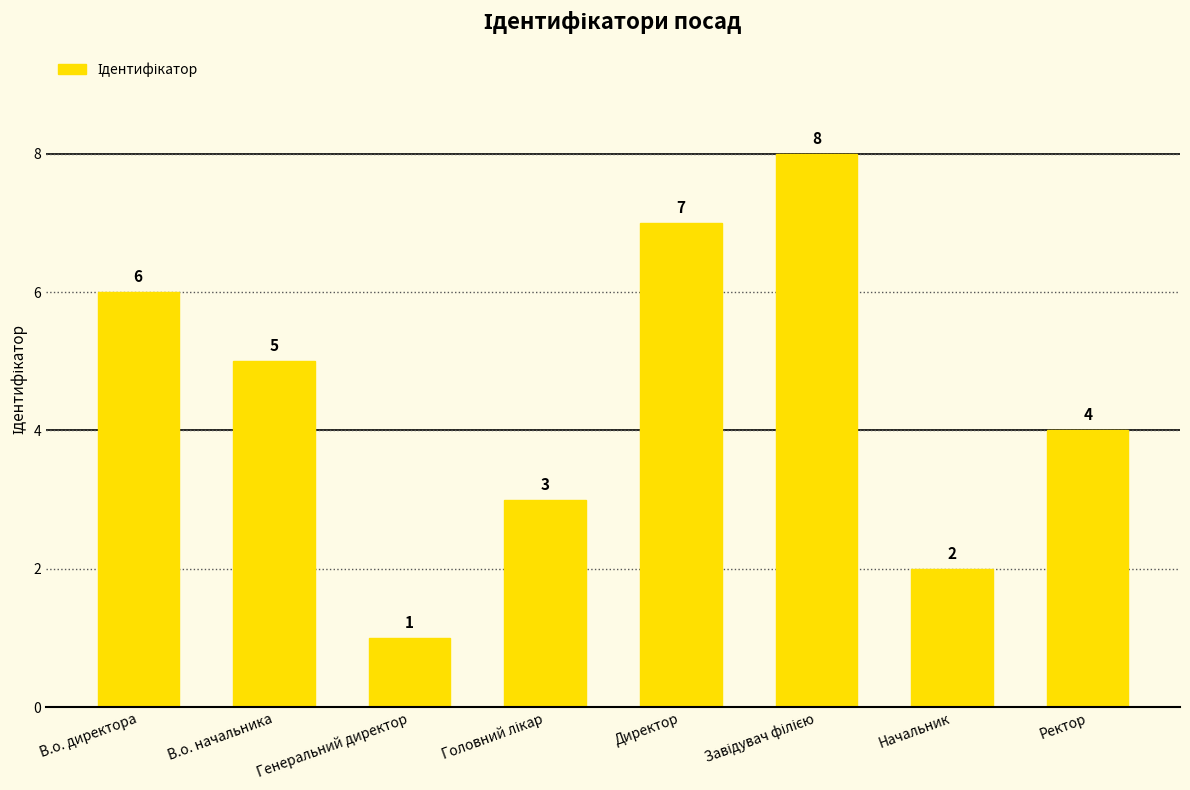

Which category has the lowest value across all series?

Генеральний директор